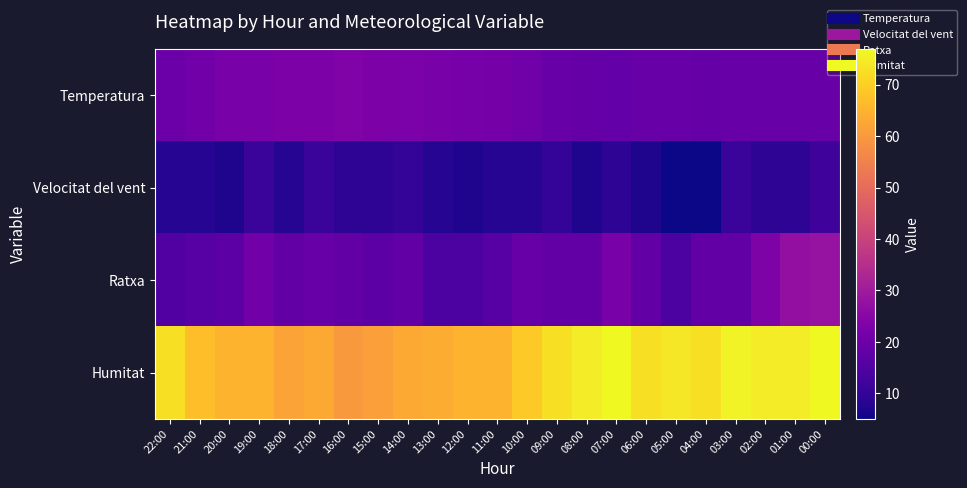

At which category does the chart reach its minimum across all series?

05:00